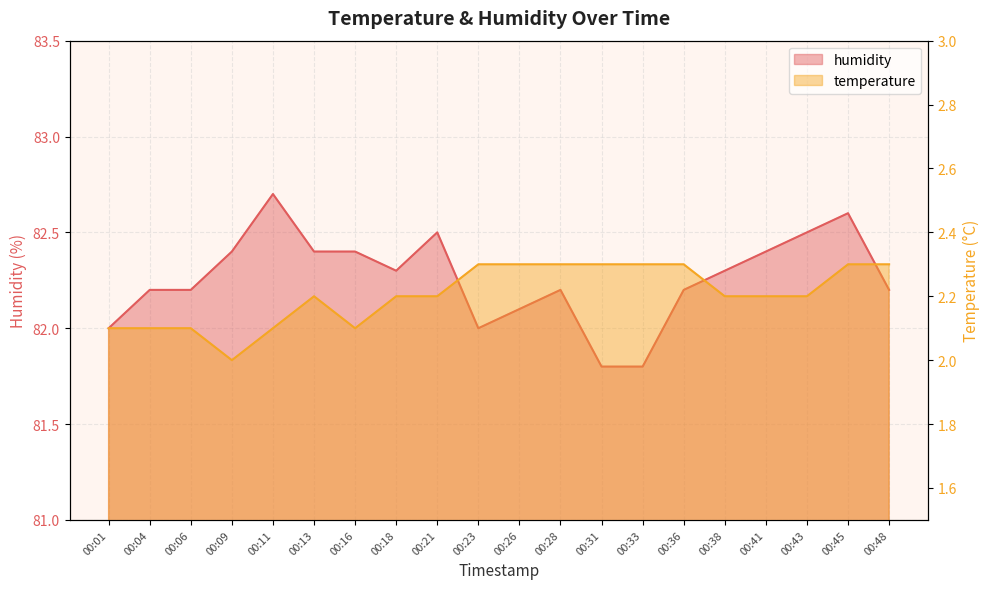

True or false: humidity has a value of 81.8 at 00:31.

True